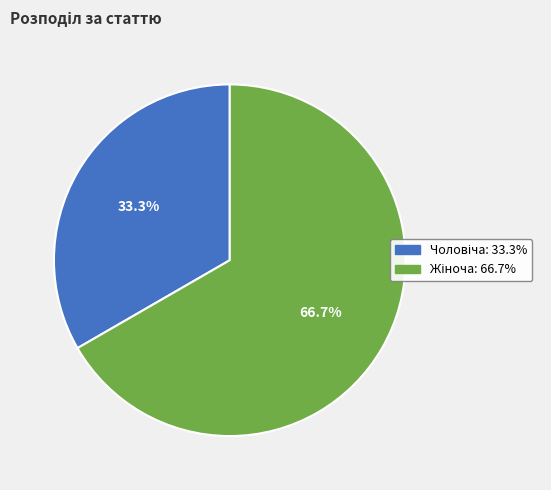

Is there any slice that represents more than half of the pie?

Yes